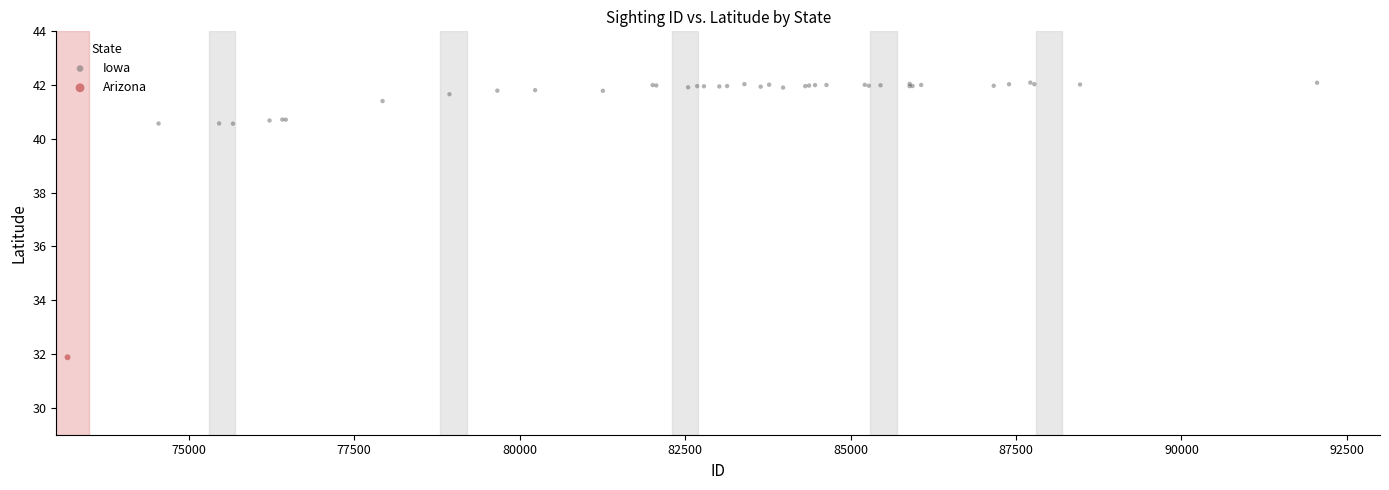

What are all the series names shown in the legend?

Iowa, Arizona